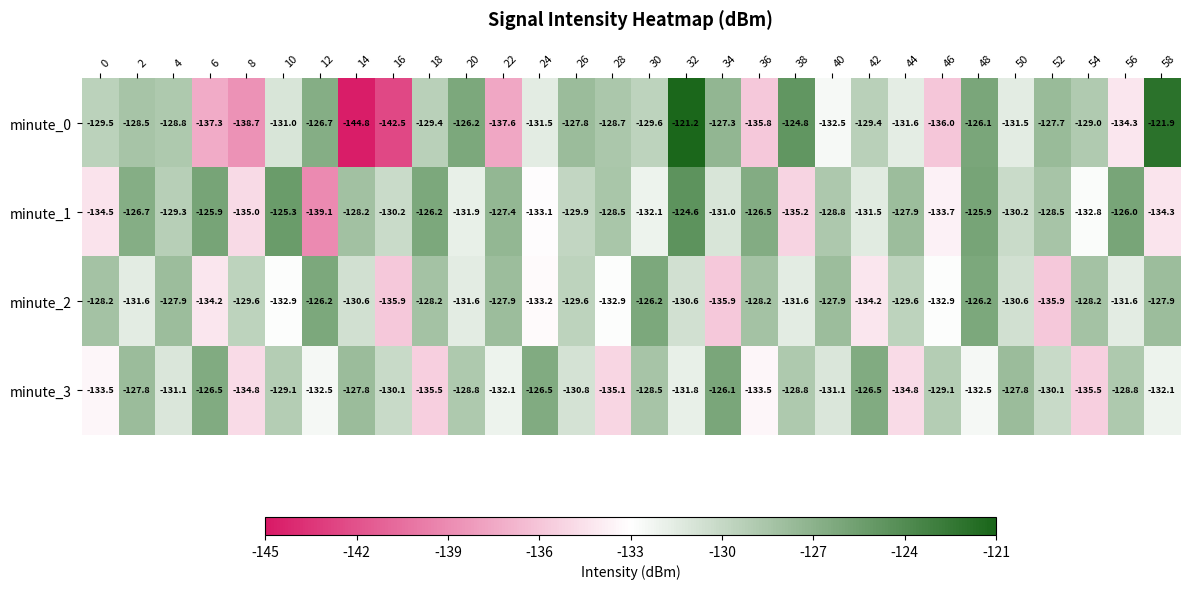

How many distinct data groups are displayed?

4